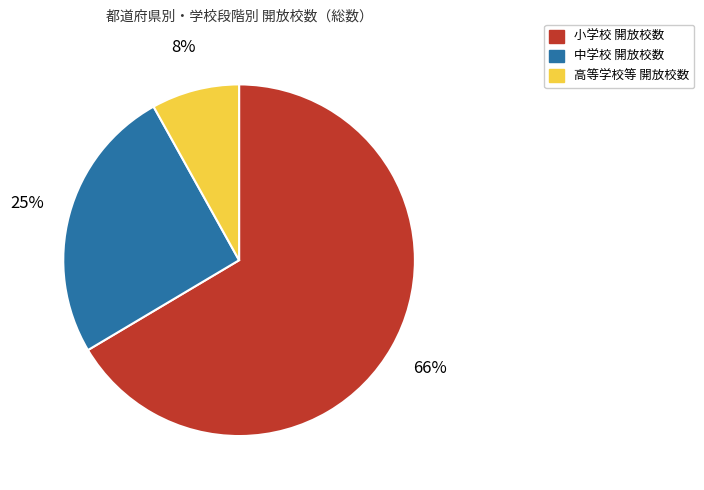

Does any single category account for the majority?

Yes